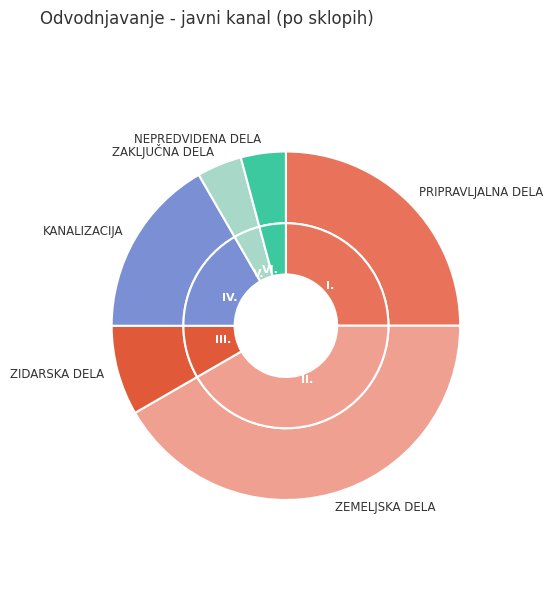

Is the sum of KANALIZACIJA and ZEMELJSKA DELA greater than half?

Yes